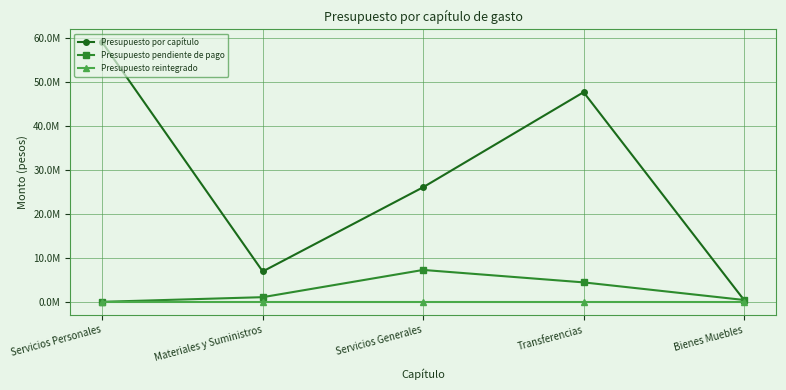

What are all the series names shown in the legend?

Presupuesto por capítulo, Presupuesto pendiente de pago, Presupuesto reintegrado